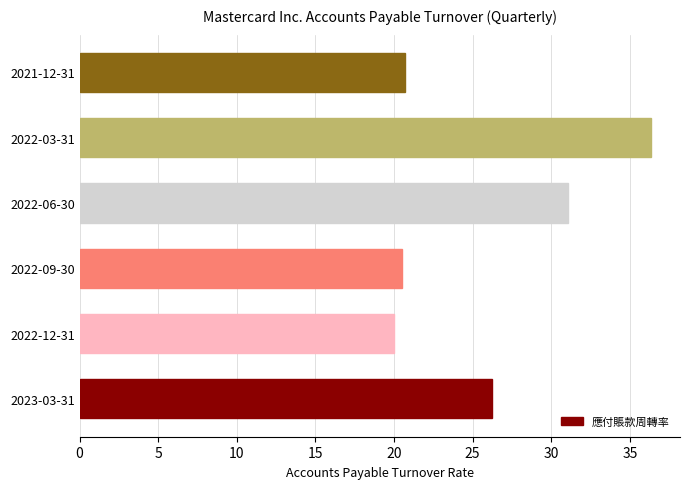

What is the sum of the values at 2022-12-31 and 2021-12-31?

40.7